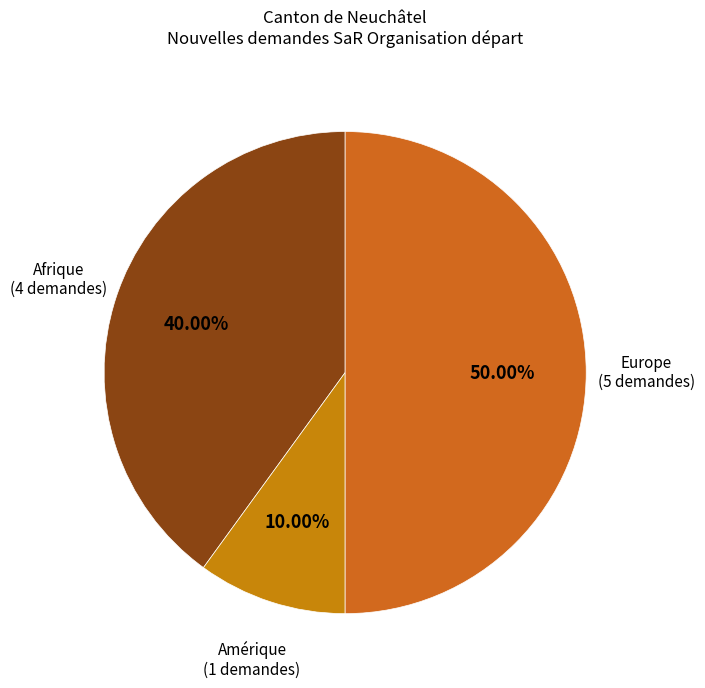

Does any single category account for the majority?

No